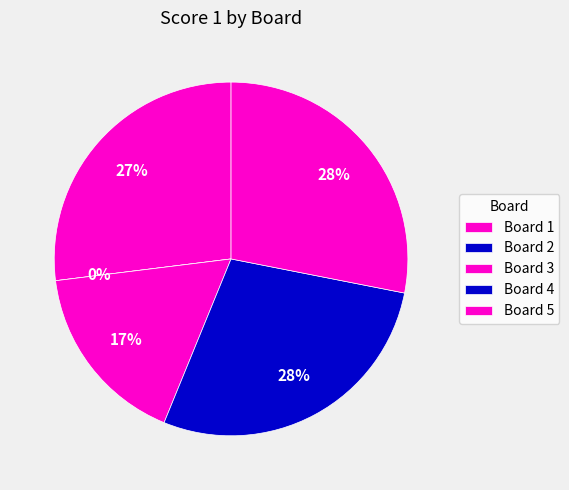

Does 4 represent more than half of the total?

No